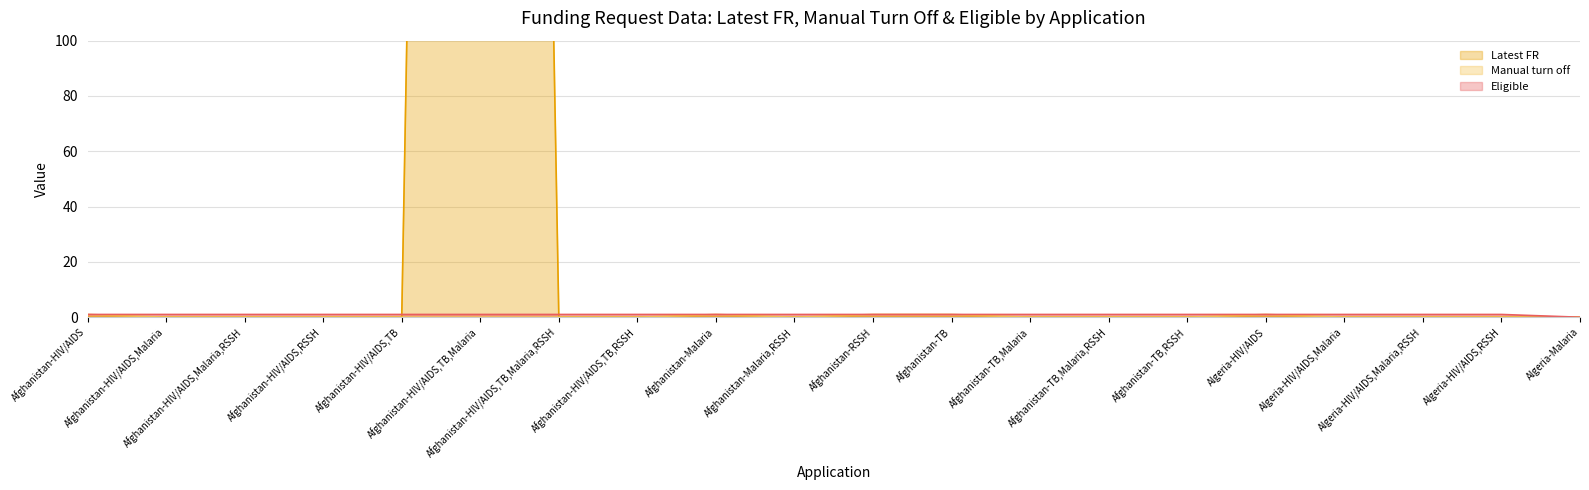

How many data points in Eligible (line) are less than 1?

1